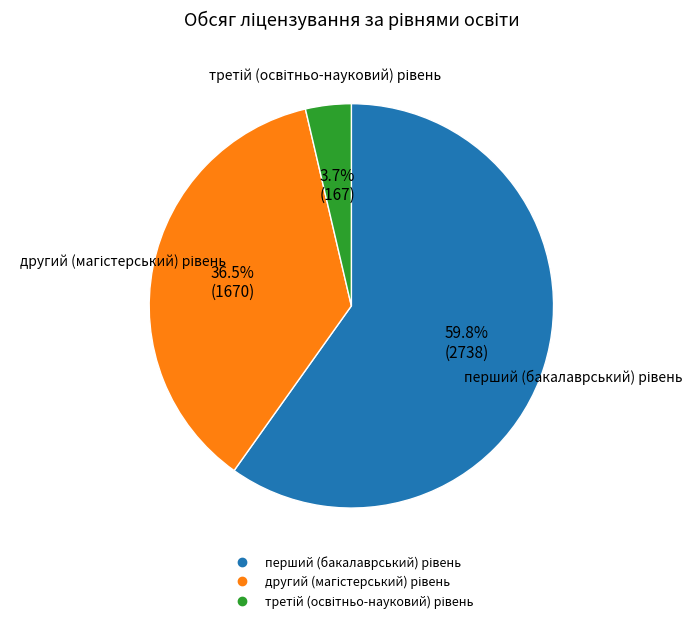

Does any single category account for the majority?

Yes